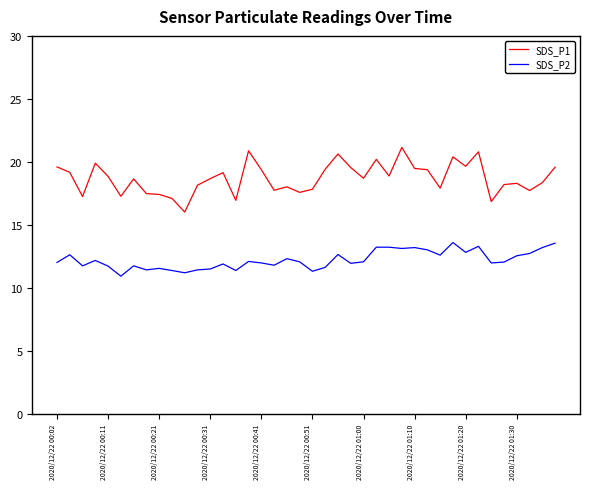

Which series has the widest spread of values?

SDS_P1